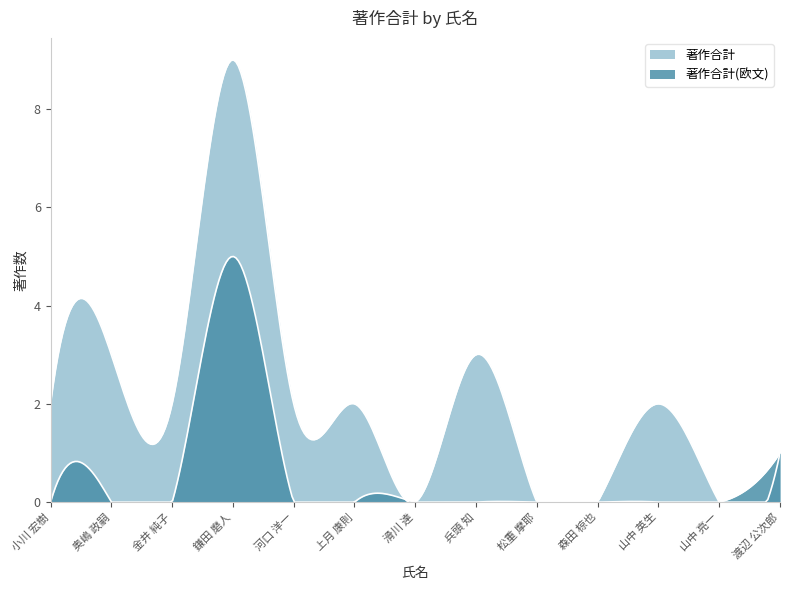

Rank the series by their maximum value, from highest to lowest.

著作合計, 著作合計(欧文)